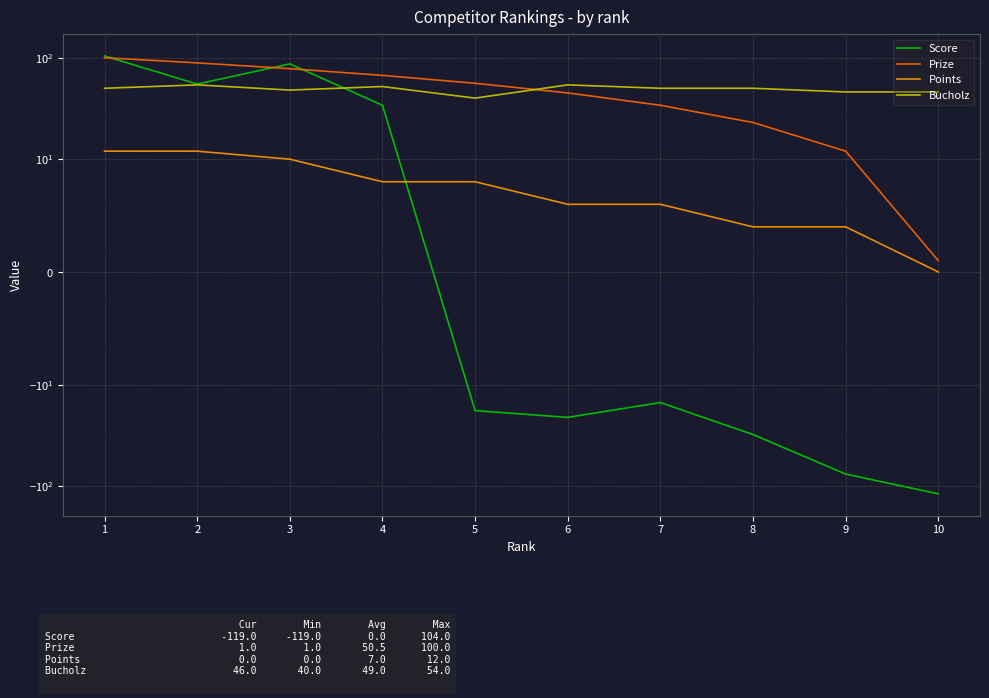

Reading left to right, what are all the values shown in this chart?

Score: 104	55	87	34	-18	-21	-15	-31	-76	-119
Prize: 100	89	78	67	56	45	34	23	12	1
Points: 12	12	10	8	8	6	6	4	4	0
Bucholz: 50	54	48	52	40	54	50	50	46	46